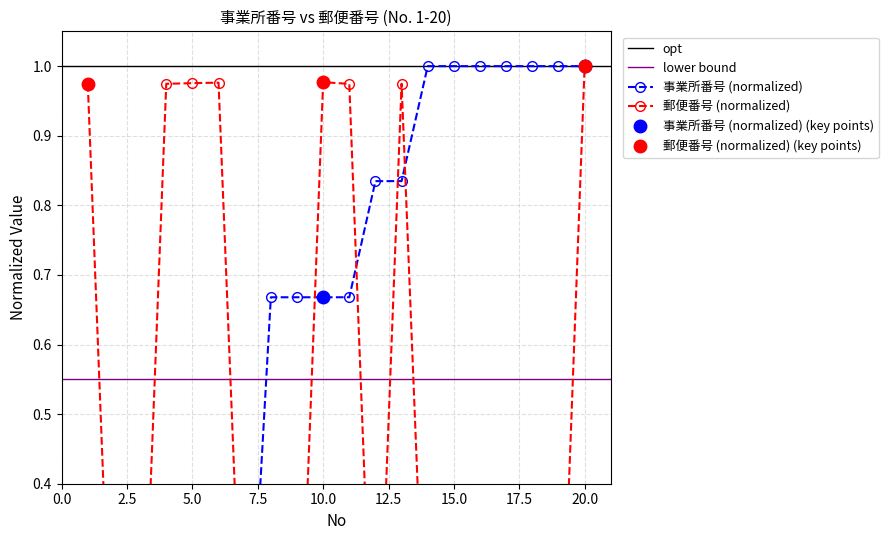

True or false: 事業所番号 and 事業所郵便番号 intersect in this chart.

True